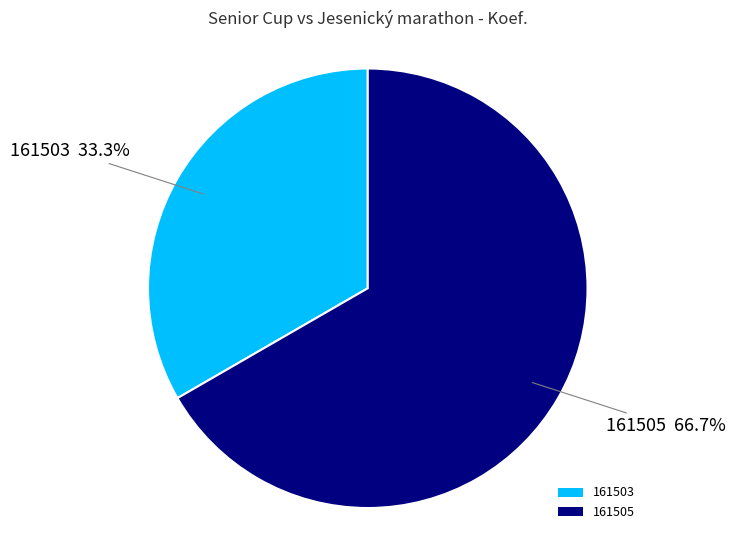

To the nearest percent, what portion does 161503 represent?

33%